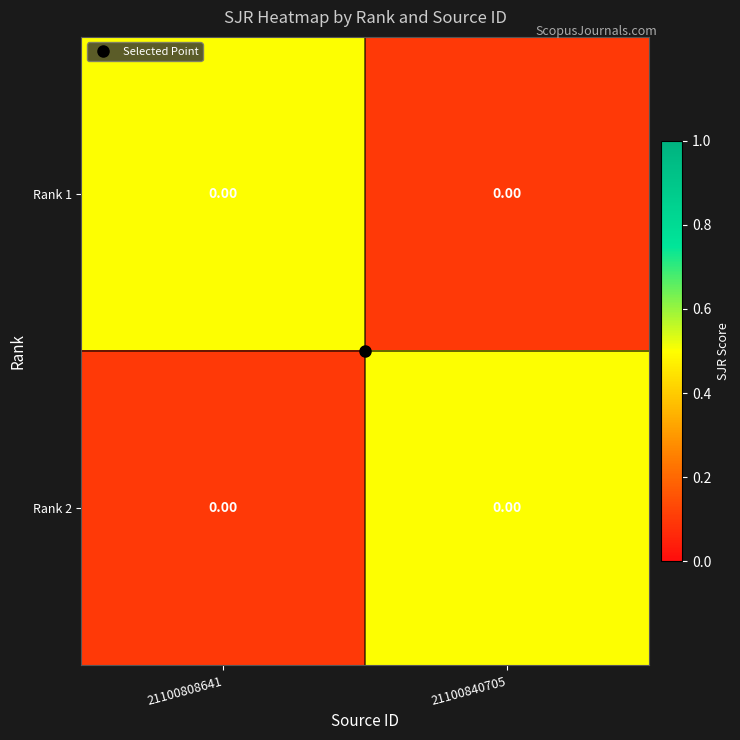

At how many categories does at least one series exceed 0?

2